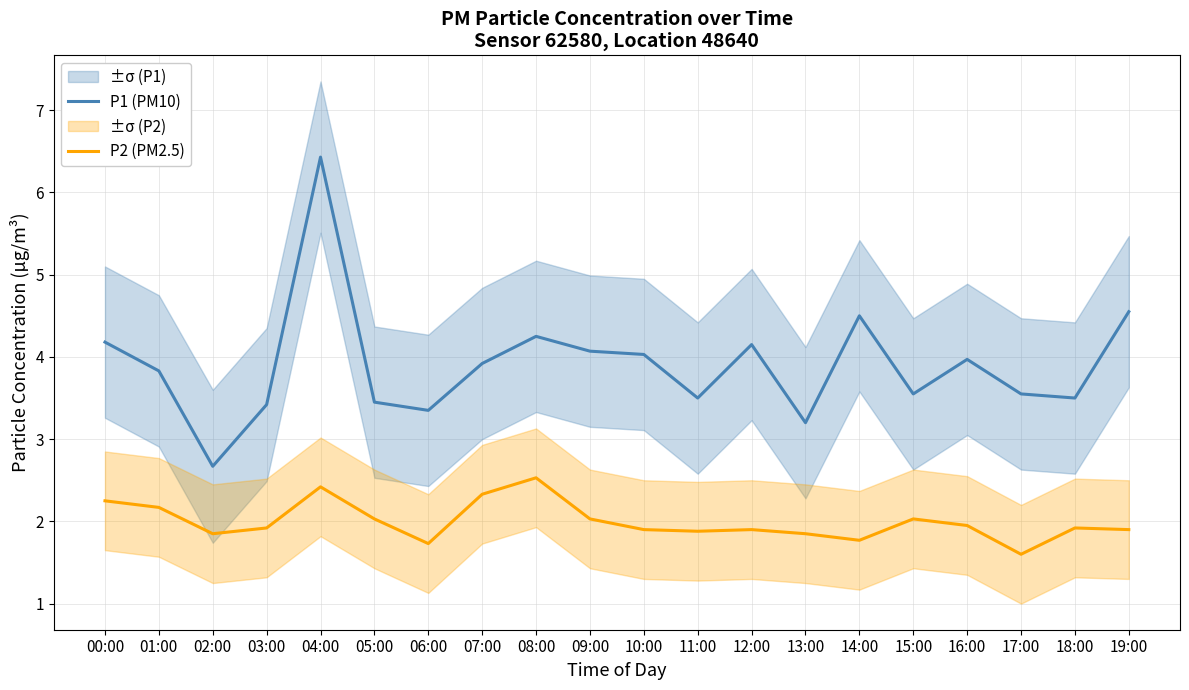

True or false: P1 (PM10) and P2 (PM2.5) cross at least once.

False